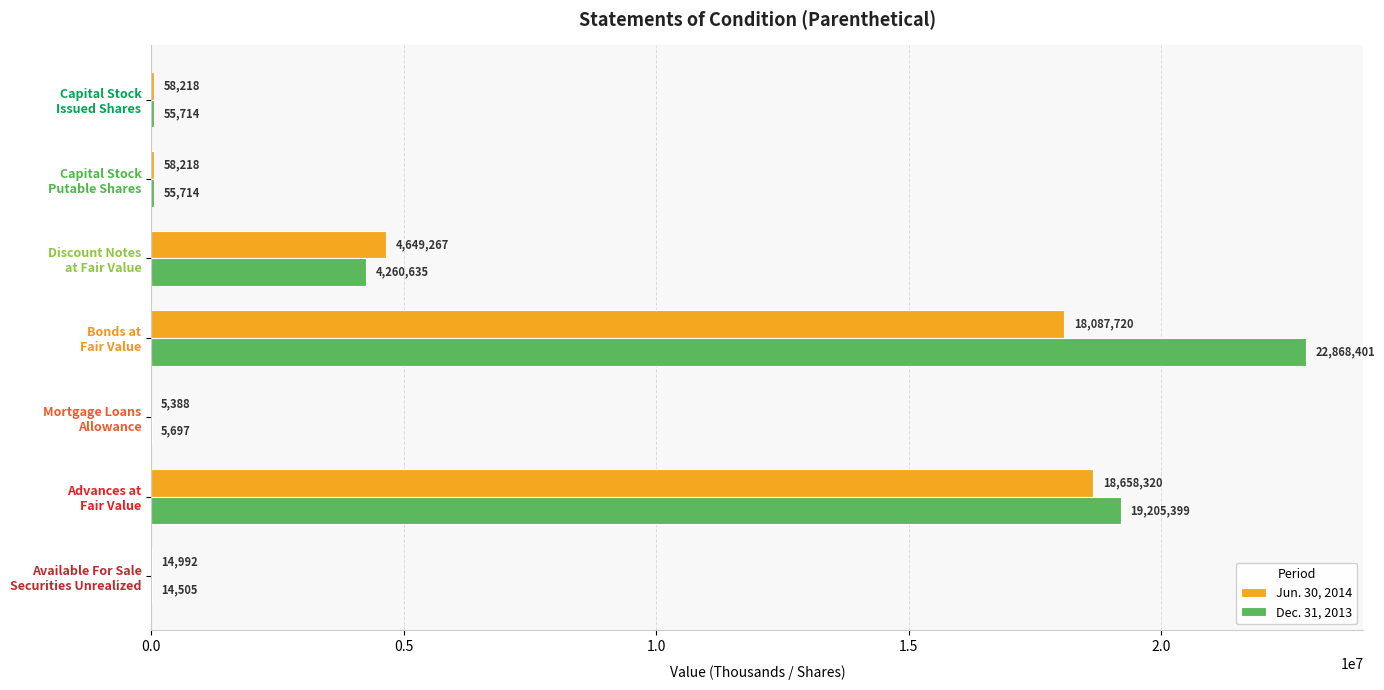

What is the sum of all Dec. 31, 2013 values?

46466065